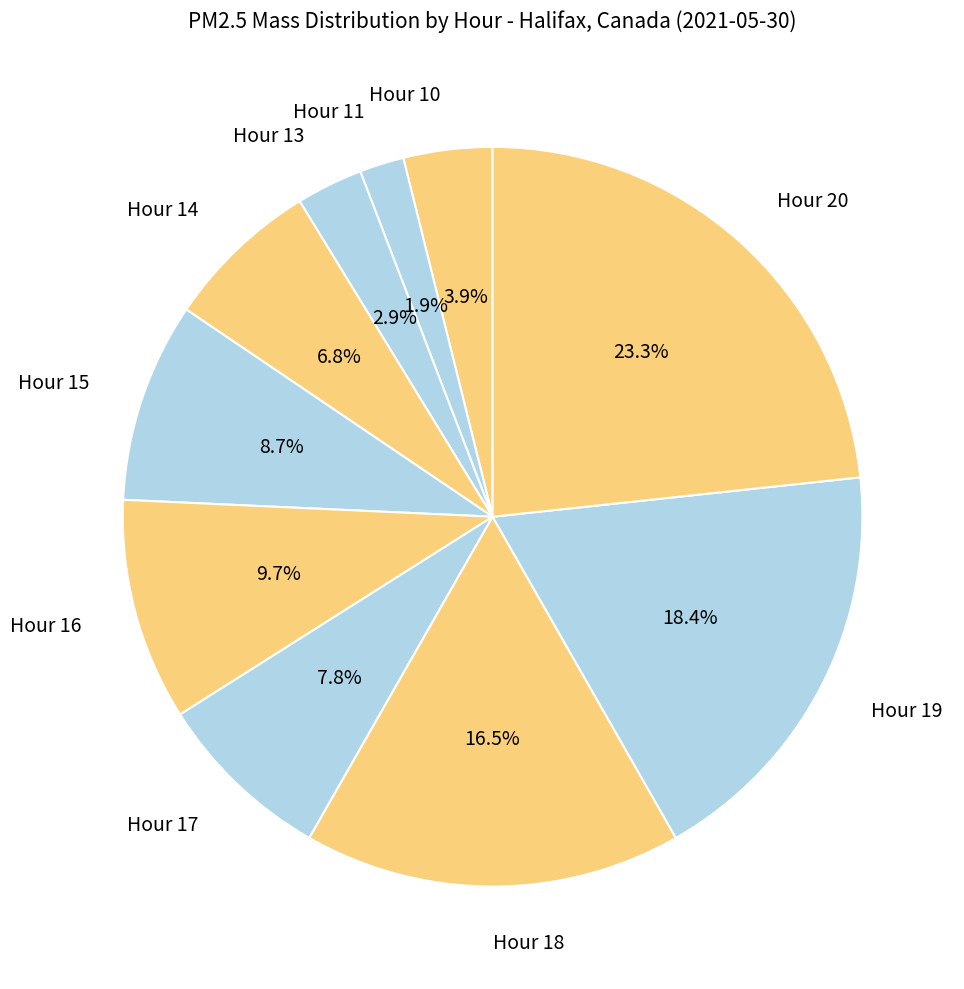

What is the total percentage of Hour 18 and Hour 13?

19.4%